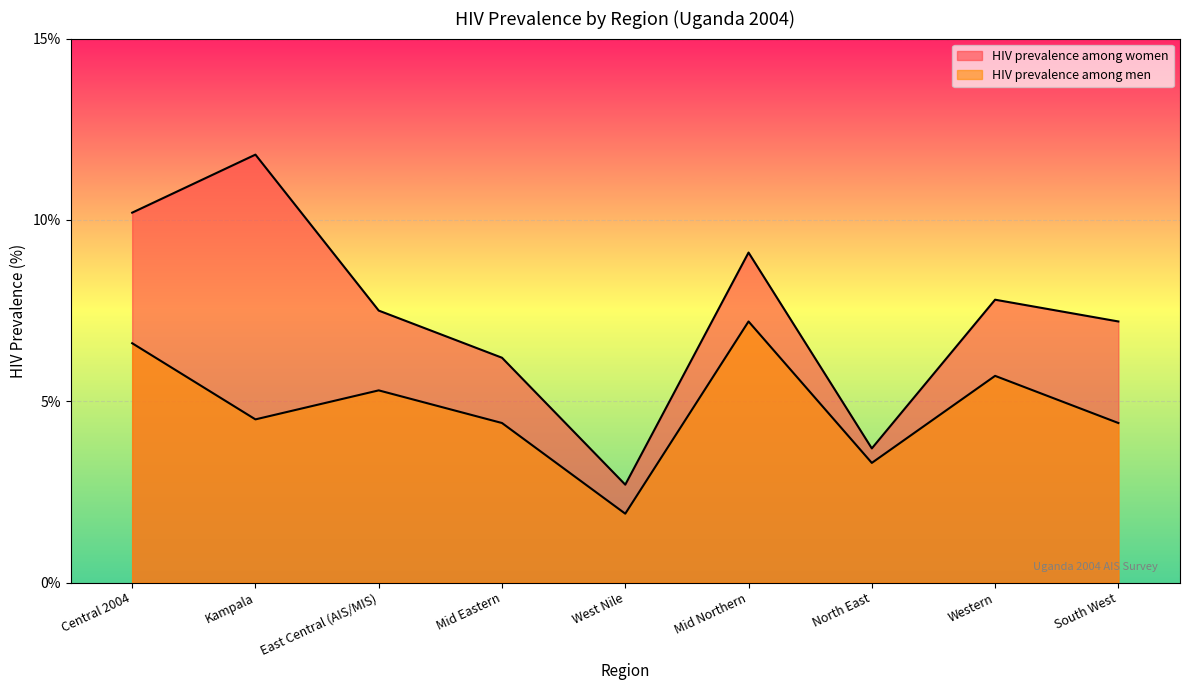

What is the label of the 7th point from the right?

East Central (AIS/MIS)